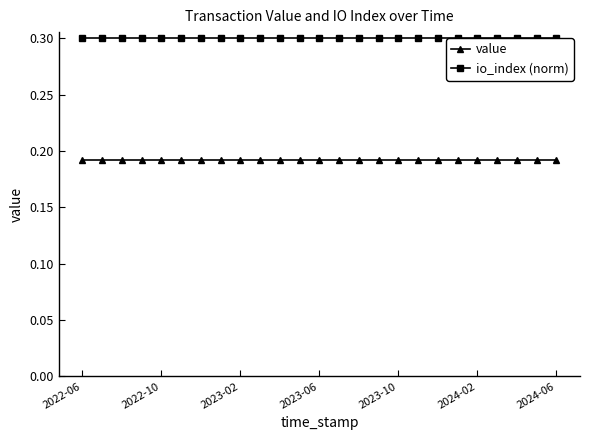

How many distinct data groups are displayed?

2